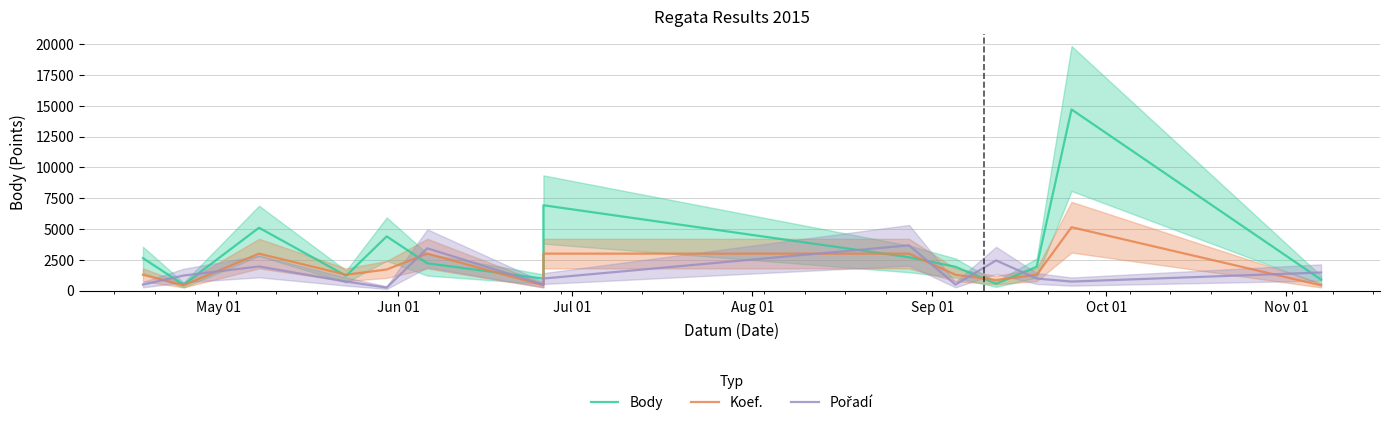

Is the value of Koef. at 11 greater than the value of Pořadí at Jun 01?

Yes